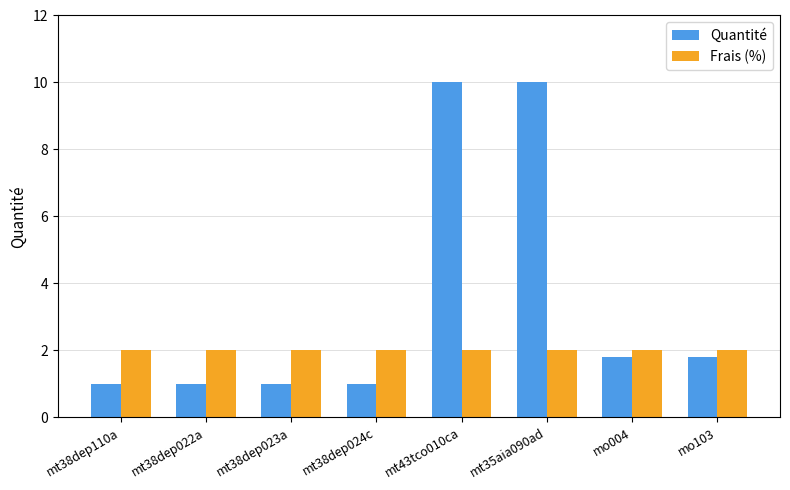

How many distinct data groups are displayed?

2